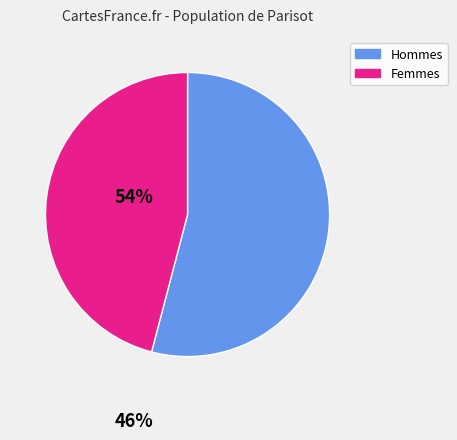

Is there any slice that represents more than half of the pie?

Yes